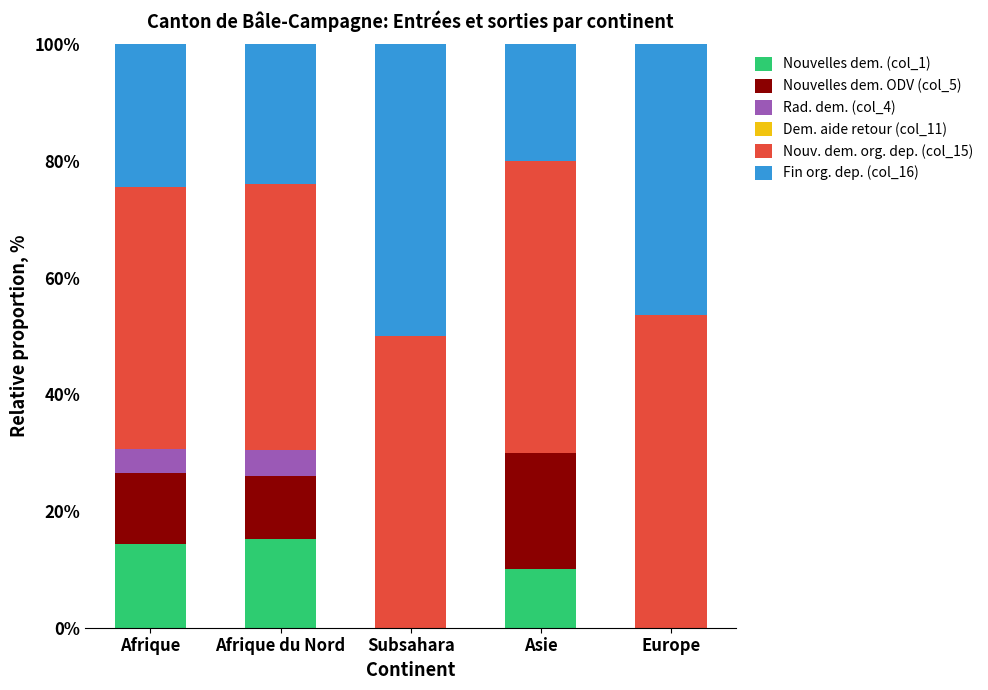

Are the bars horizontal?

No